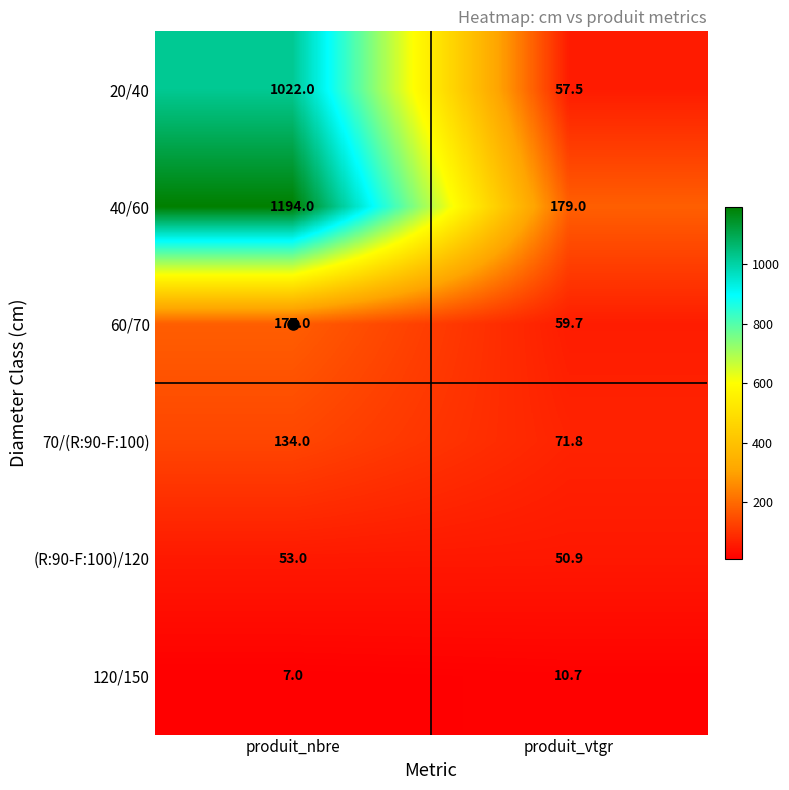

At how many categories does at least one series exceed 988?

1